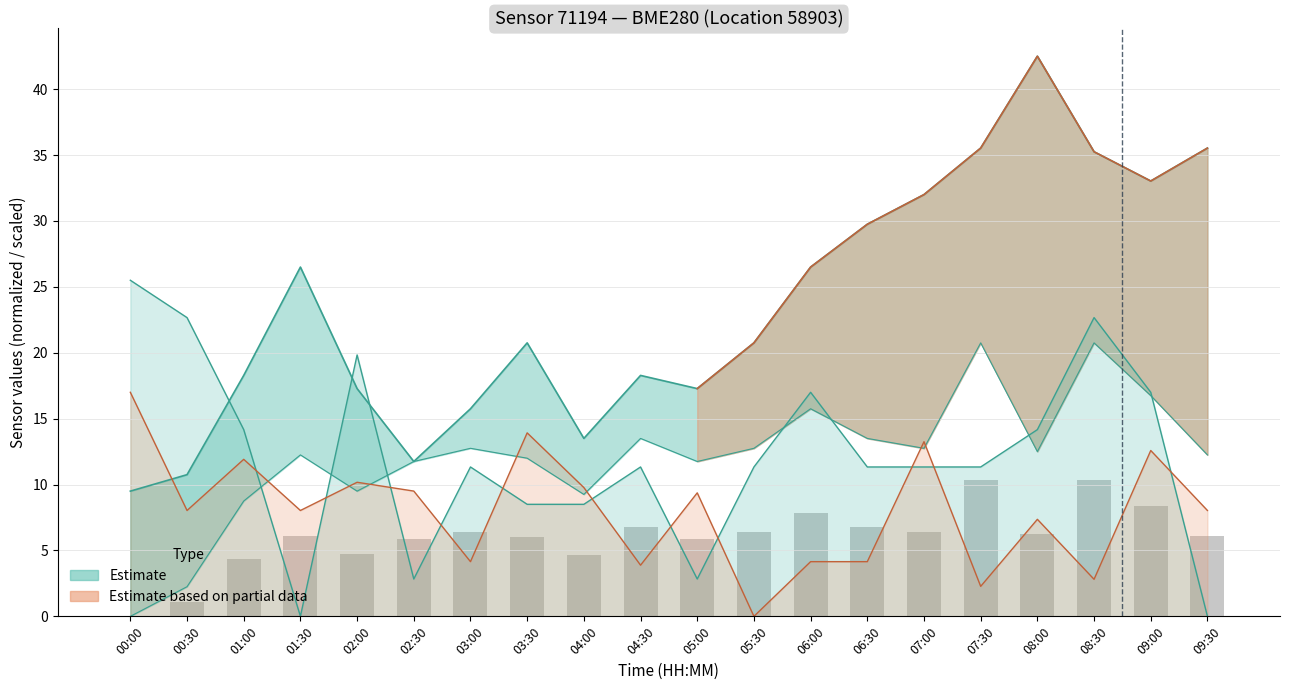

How many positive values are there?

19